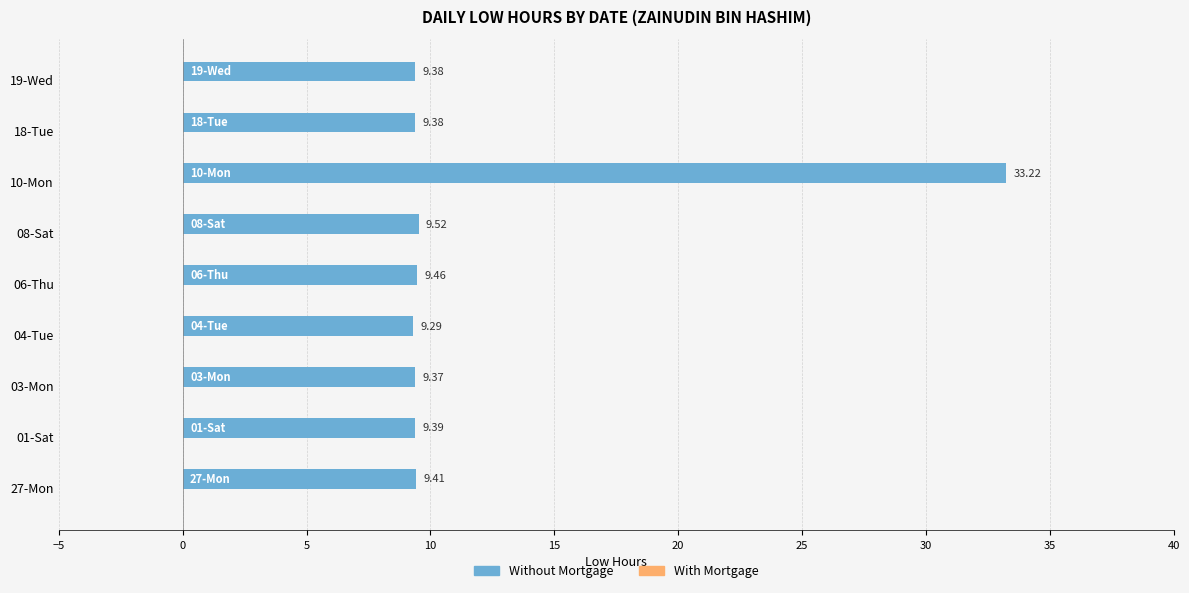

What is the change in value from 10-Mon to 18-Tue?

-23.8